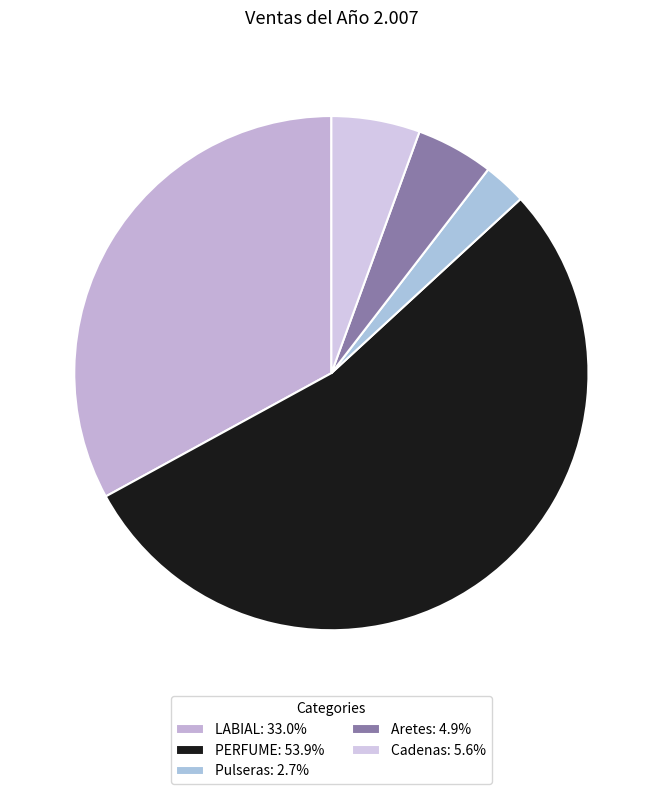

What is the majority slice?

PERFUME